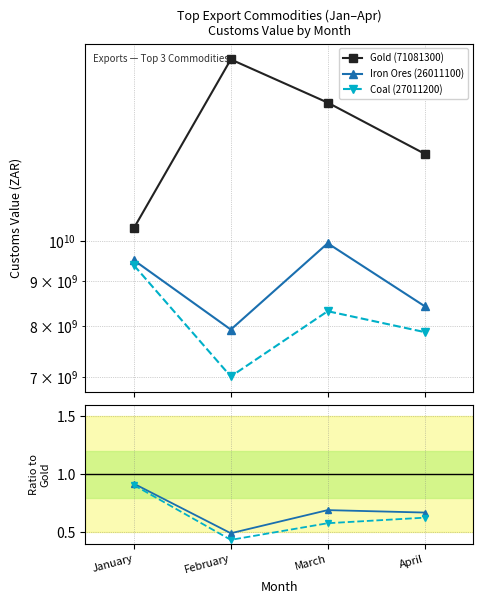

What is the smallest value displayed?

0.4